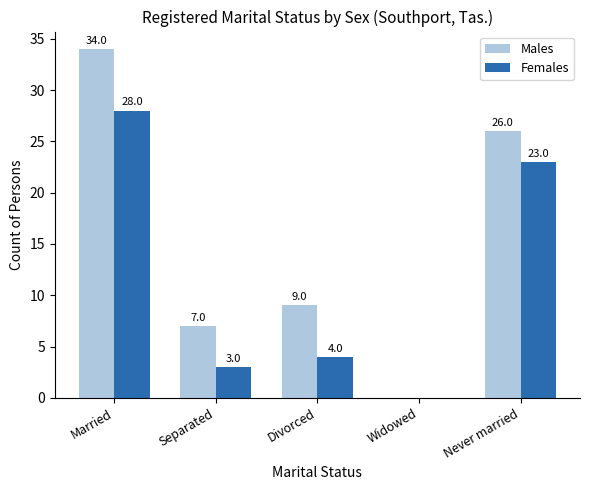

What is the greatest value displayed?

34